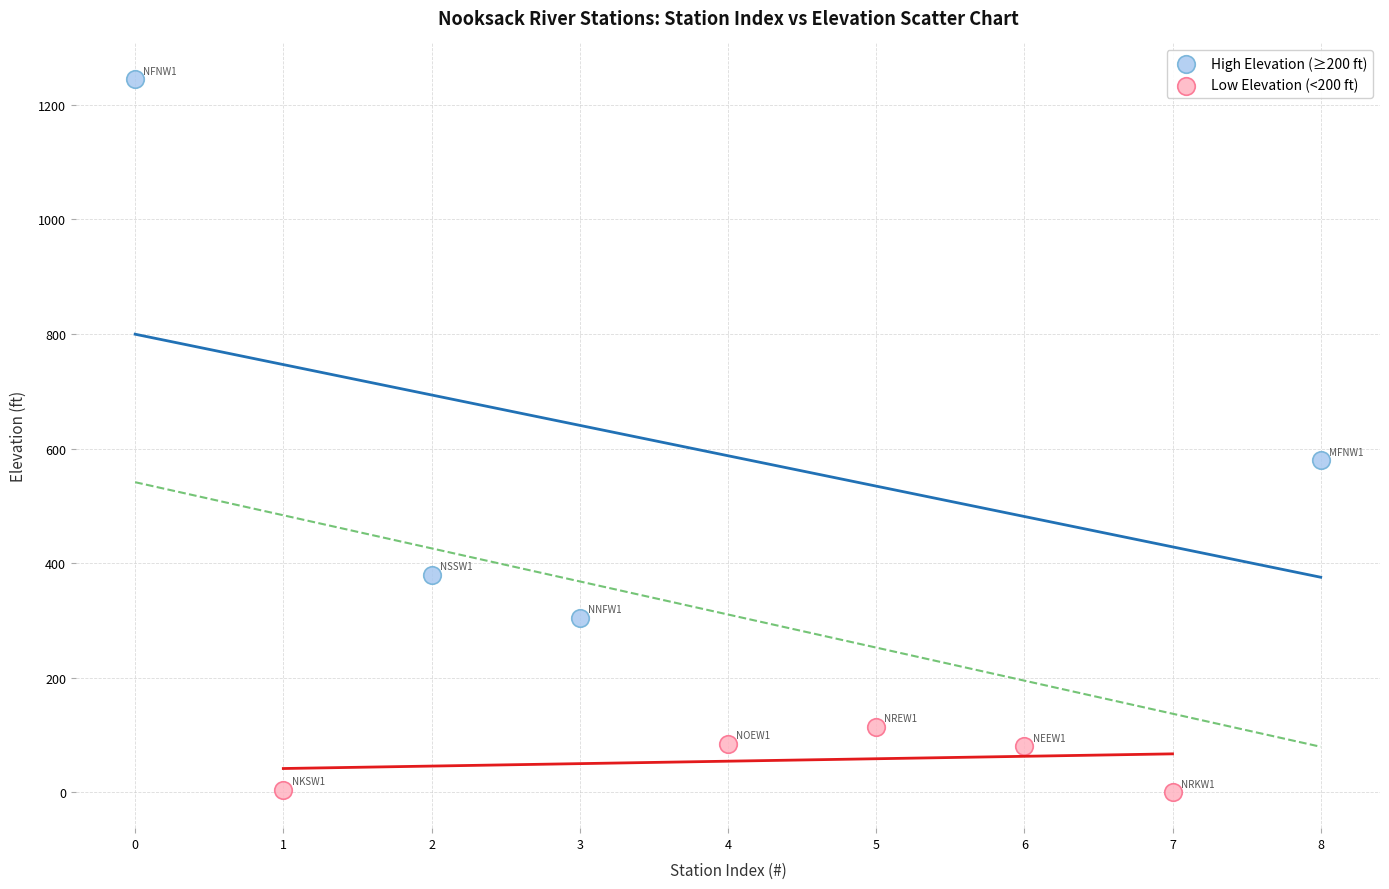

What are all the series names shown in the legend?

High Elevation (≥200 ft), Low Elevation (<200 ft)